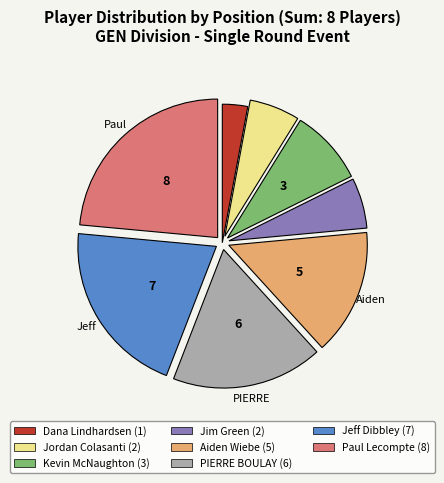

Do Paul Lecompte and PIERRE BOULAY together represent more than half of the pie?

No